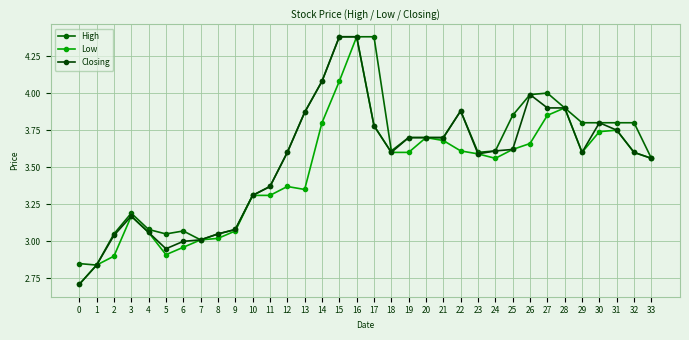

How many categories are shown in the chart?

34